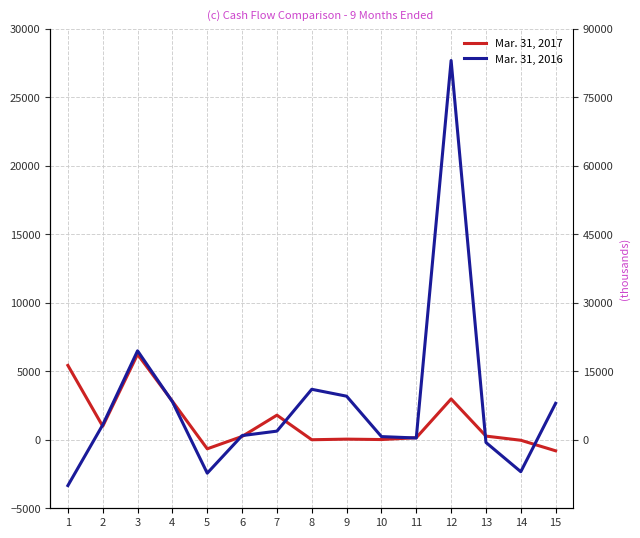

What is the average value of the Mar. 31, 2017 series?

1294